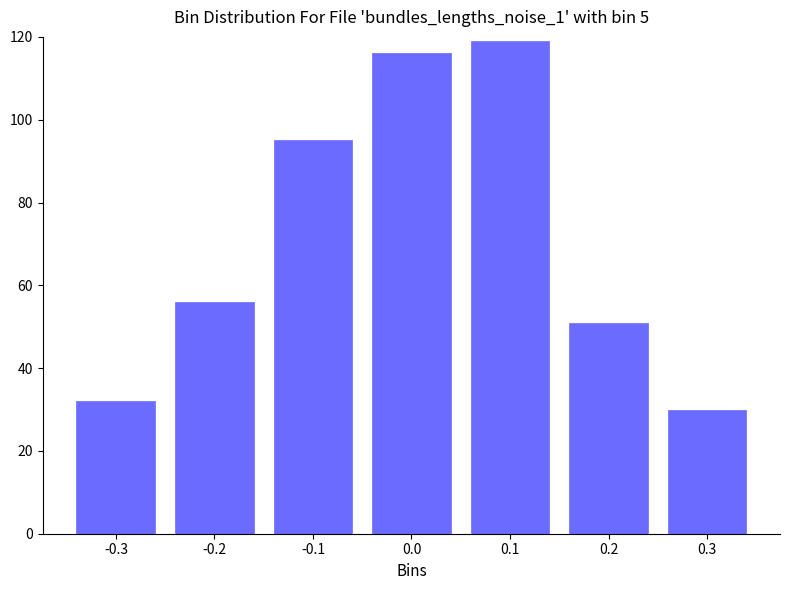

Reading left to right, extract all data points from this chart.

32	56	95	116	119	51	30